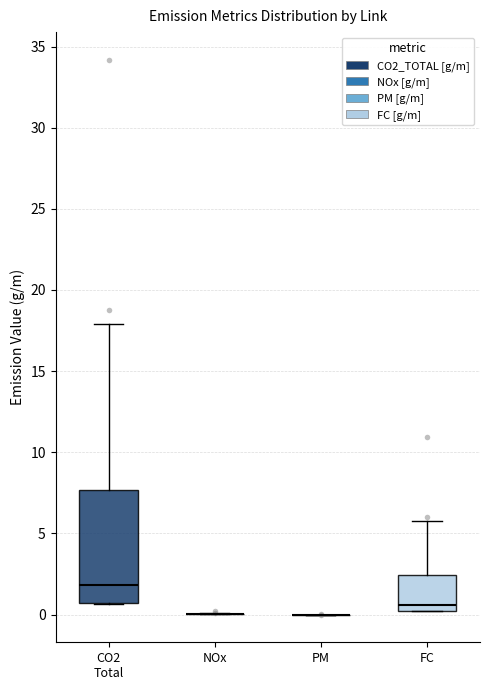

Reading left to right, transcribe this box plot: for each box, give where its median line is, the range the box spans, and where its two whiskers end, as read against the y-axis. The values are not printed on the chart, so give them approximately, as read against the axis.

CO2 Total: median 2.0, box 0.5 to 7.5, whiskers 0.5 to 18.0
NOx: box collapsed to a line at 0.0, whiskers 0.0 to 0.0
PM: box collapsed to a line at 0.0, whiskers 0.0 to 0.0
FC: median 0.5, box 0.0 to 2.5, whiskers 0.0 to 5.5